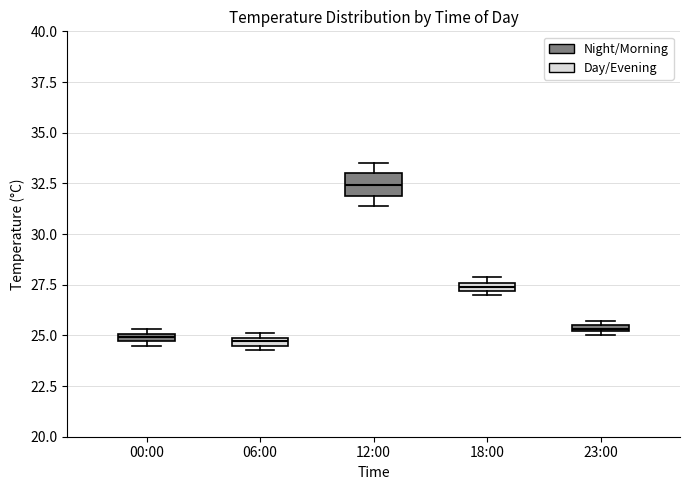

Which box is the tallest, from its lower edge to its upper edge?

12:00